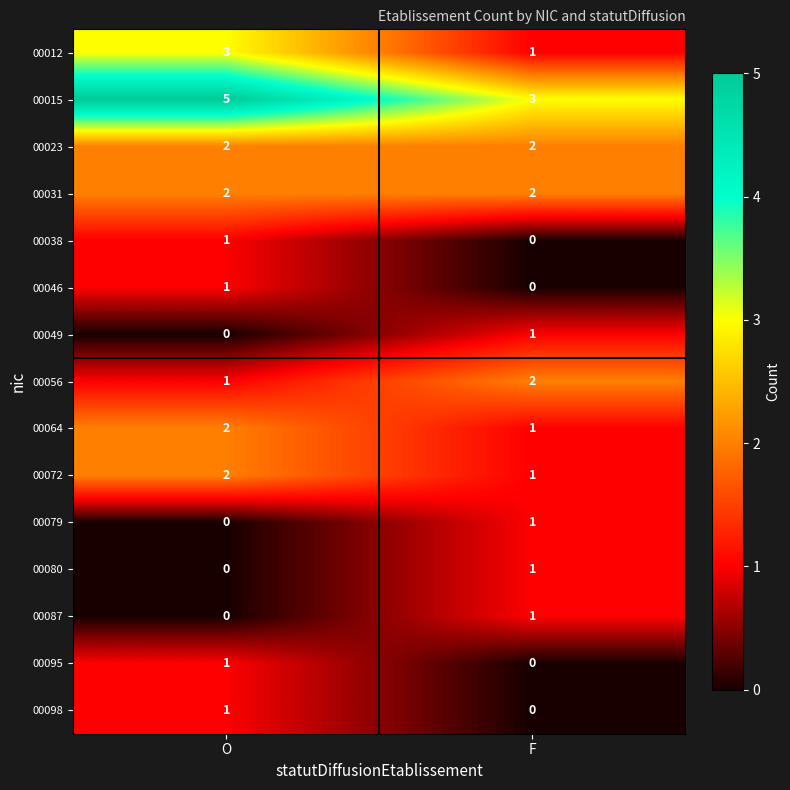

What is the maximum value shown in the chart?

5